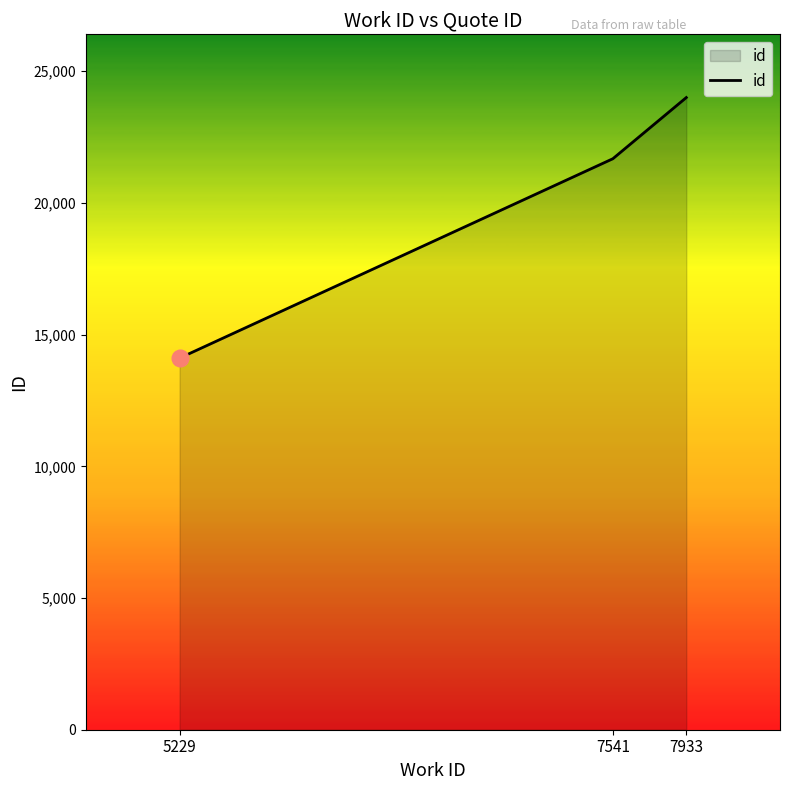

What is the ratio of the value at 7541 to the value at 5229?

1.5